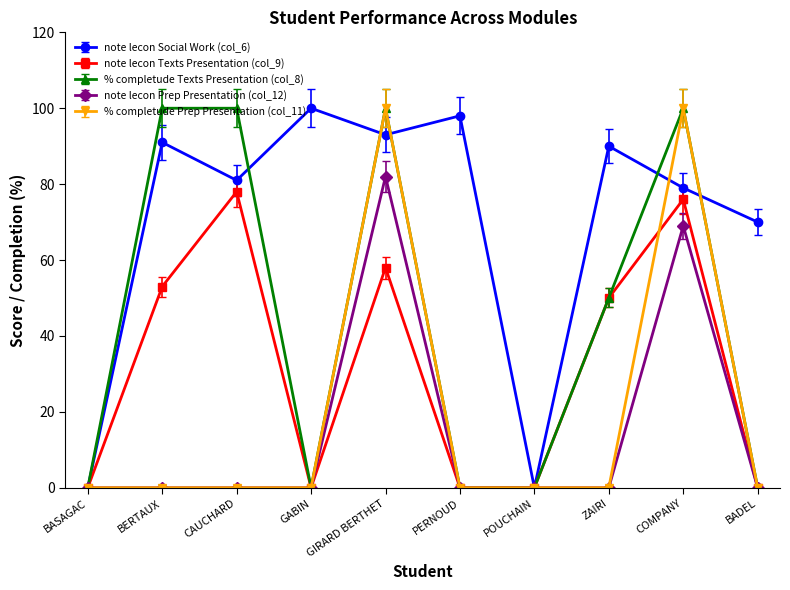

What are all the series names shown in the legend?

note lecon Social Work (col_6), note lecon Texts Presentation (col_9), % completude Texts Presentation (col_8), note lecon Prep Presentation (col_12), % completude Prep Presentation (col_11)